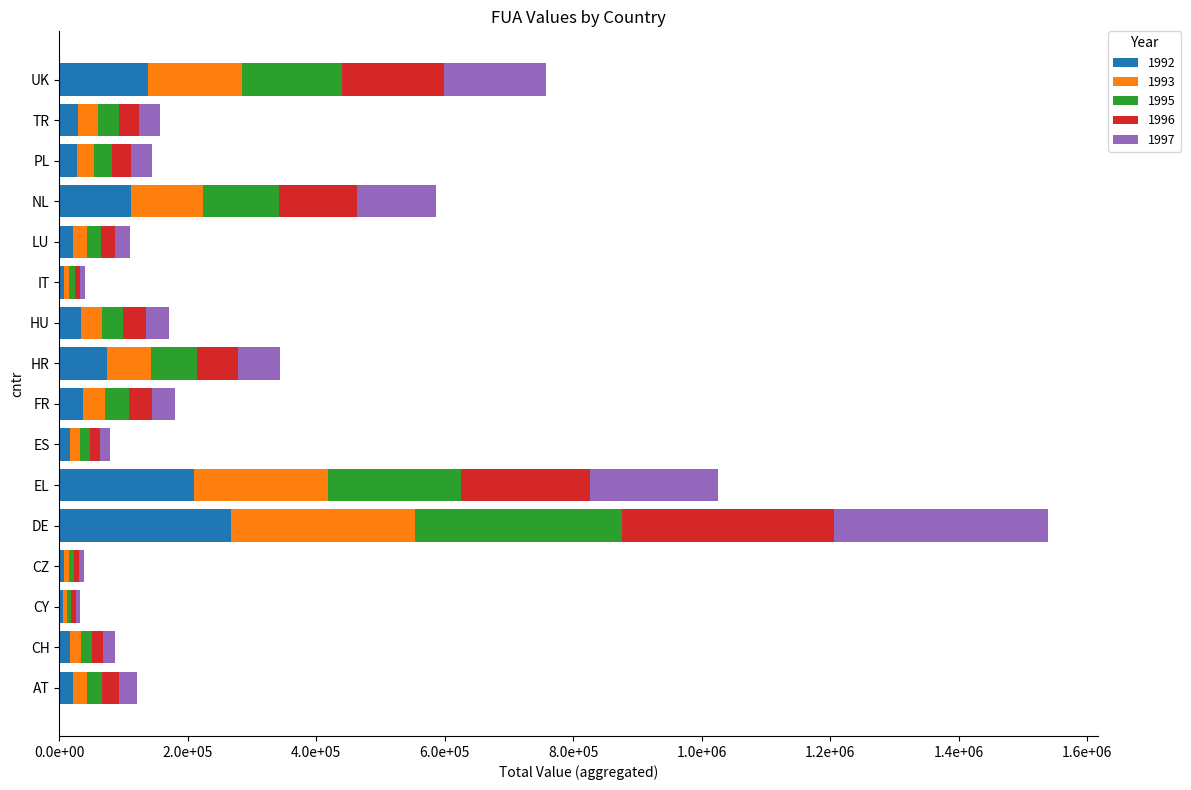

Between PL and ES, which is larger?

PL